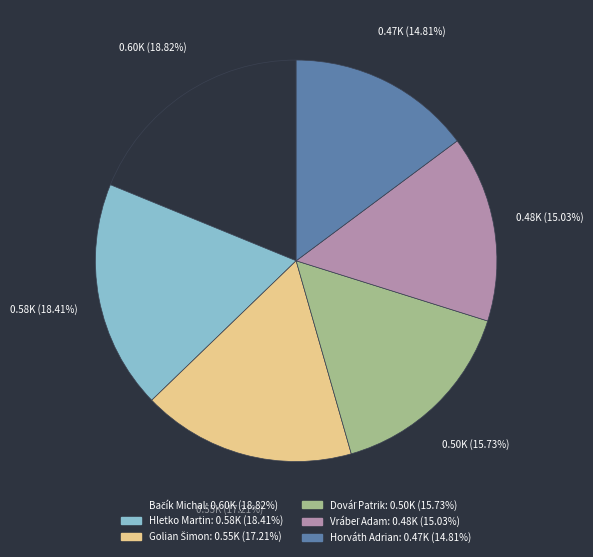

Between Hletko Martin and Horváth Adrian, which is larger?

Hletko Martin